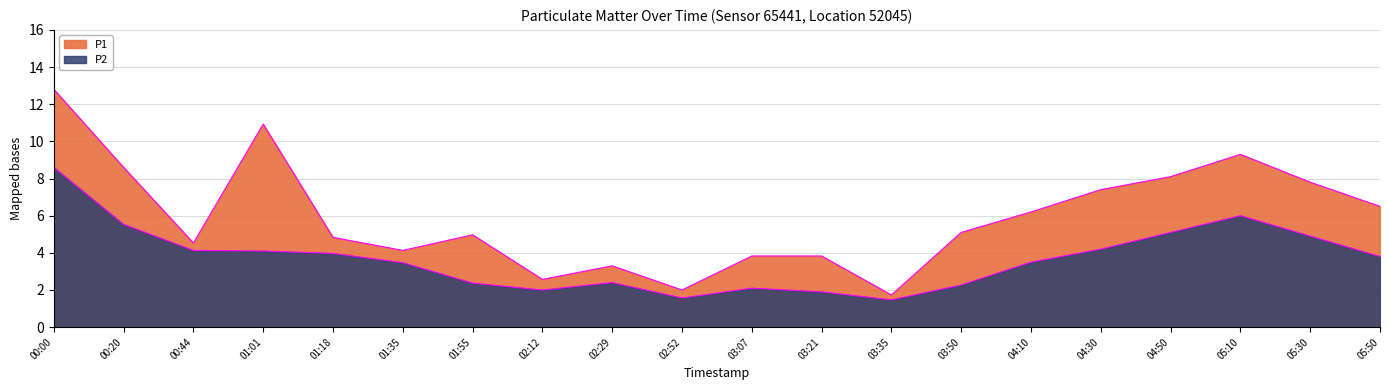

The value of P2 at 03:07 is 2.9. True or false?

False